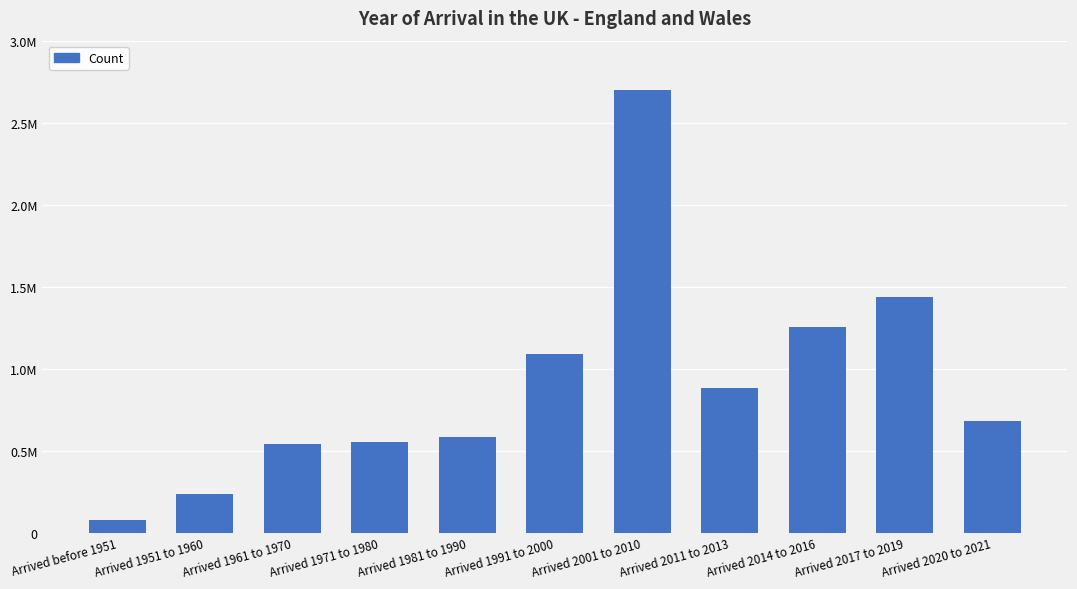

What is the value of the 7th bar from the left?

2696364